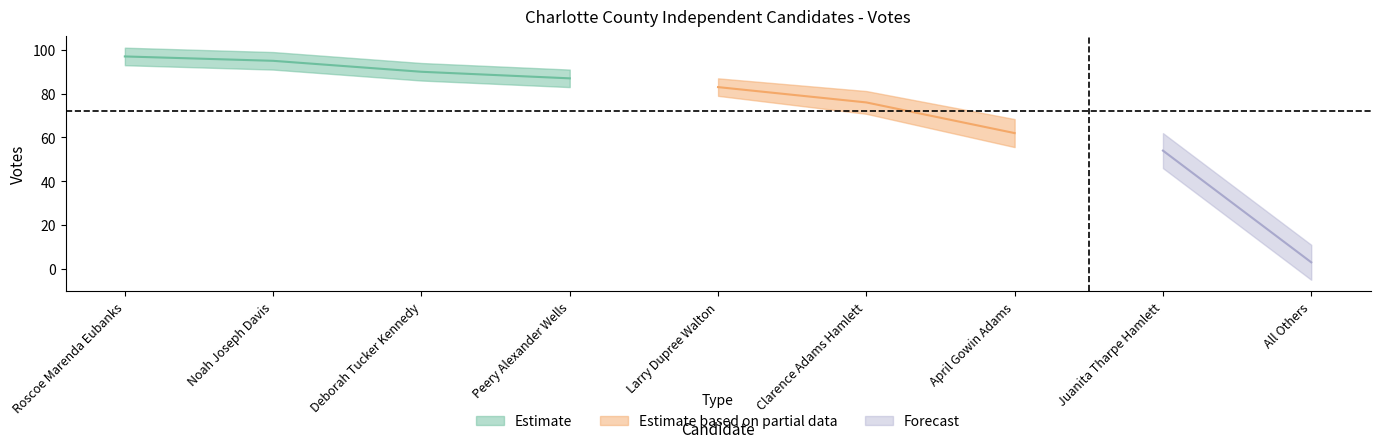

What is the approximate value at votes?

97